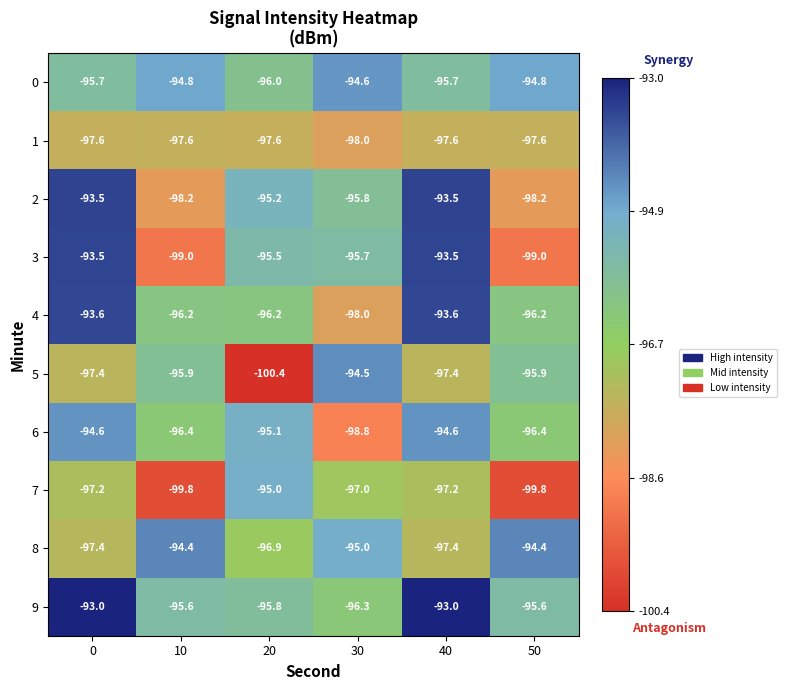

Between 0 and 20, which series saw the biggest shift?

5